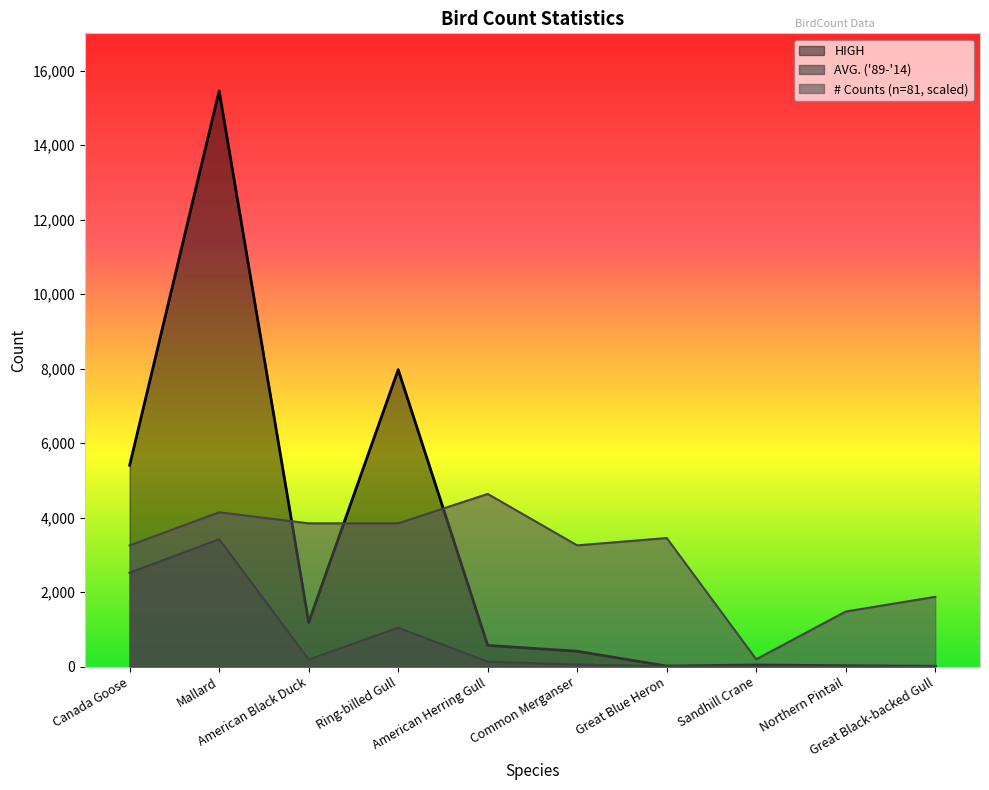

What is the difference between the second highest and second lowest values in the HIGH series?

7955.0